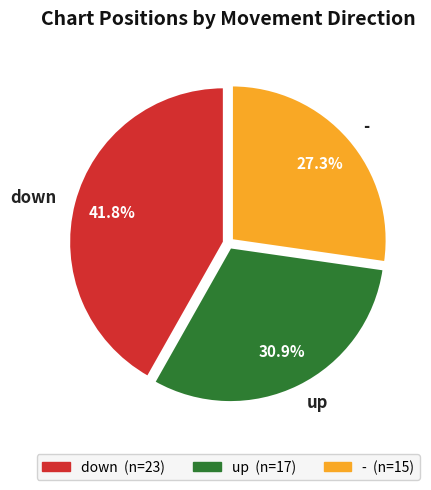

Rank the categories by value from highest to lowest.

down, up, -